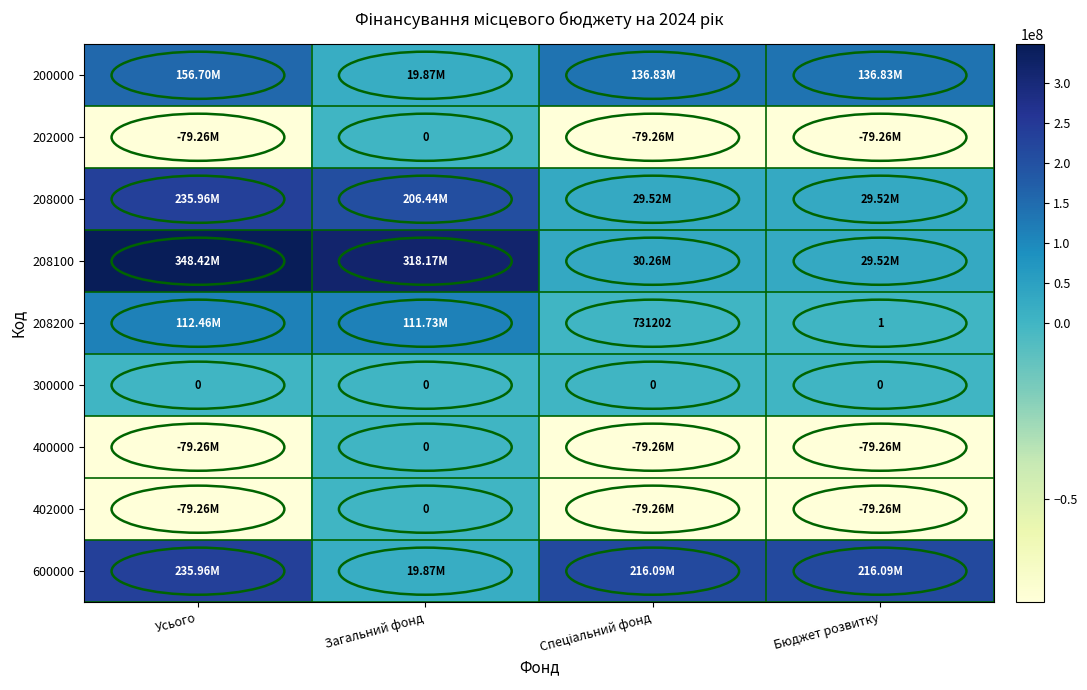

At which label does 600000 first exceed 216092692?

Усього